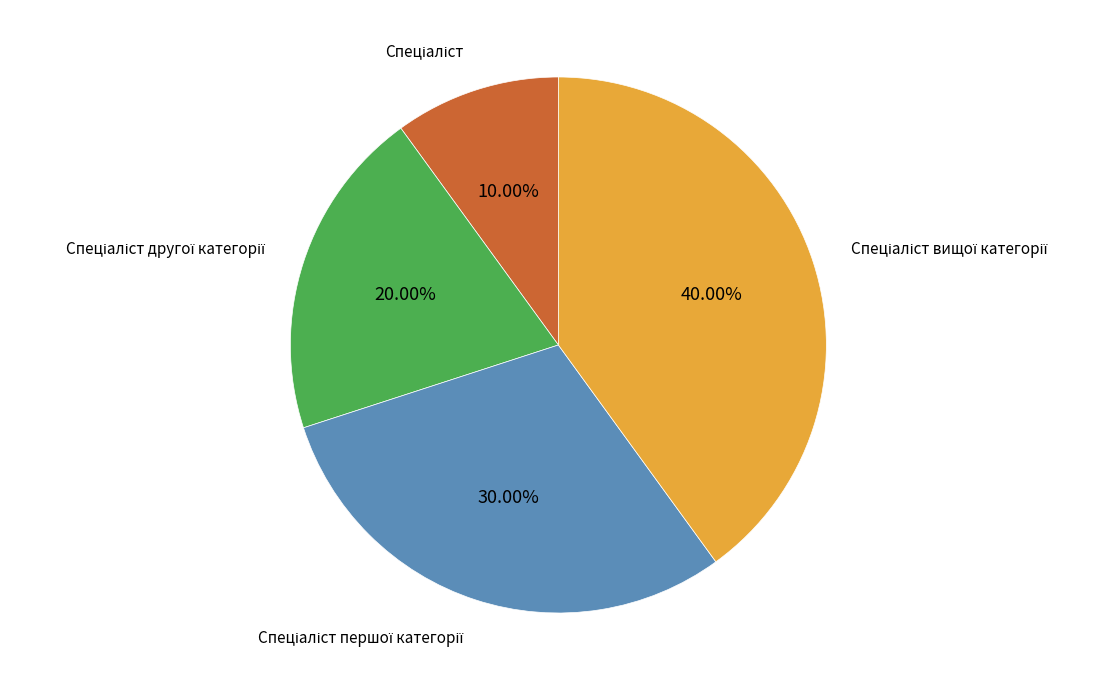

Is there any slice that represents more than half of the pie?

No